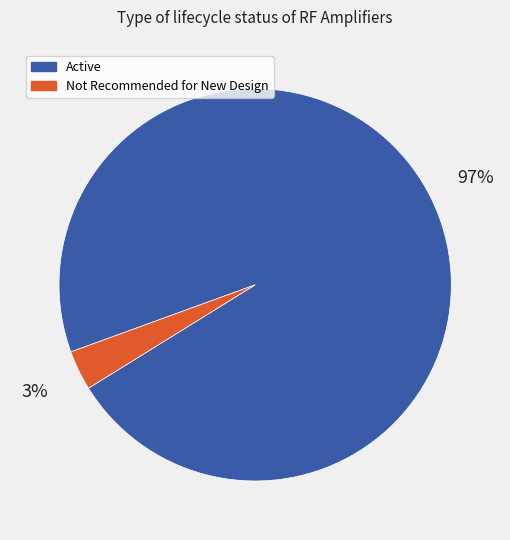

Is there a majority slice in this chart?

Yes